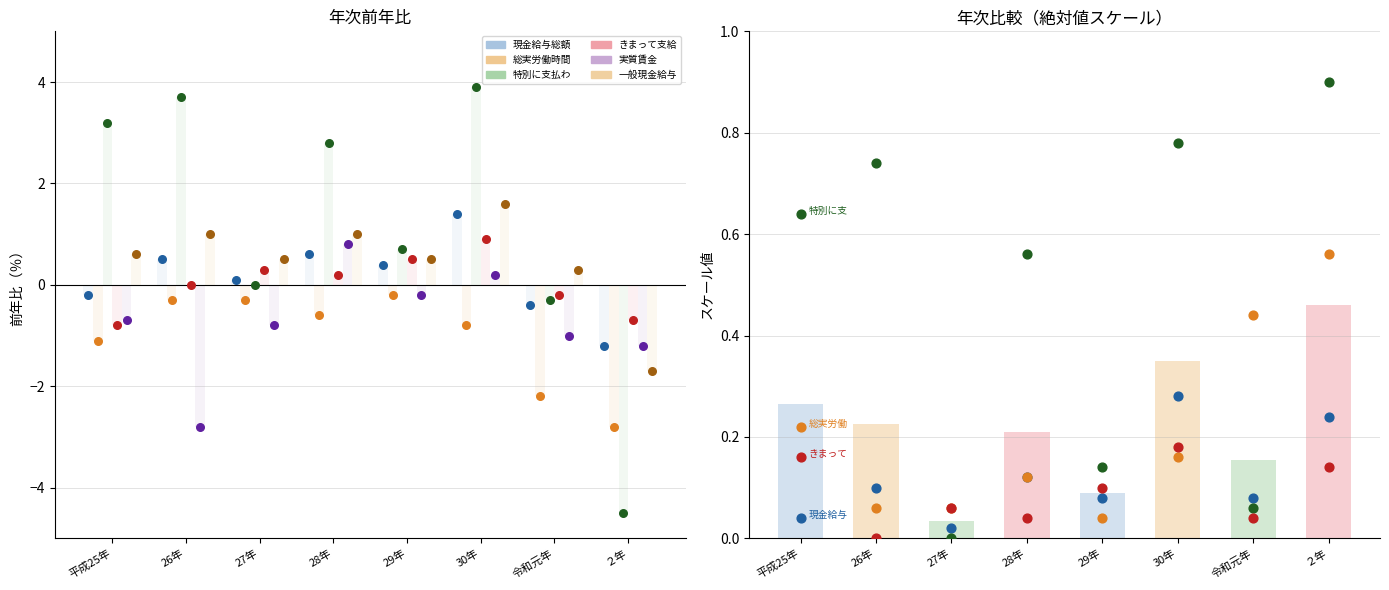

At which category is the sum across all series the highest?

30年